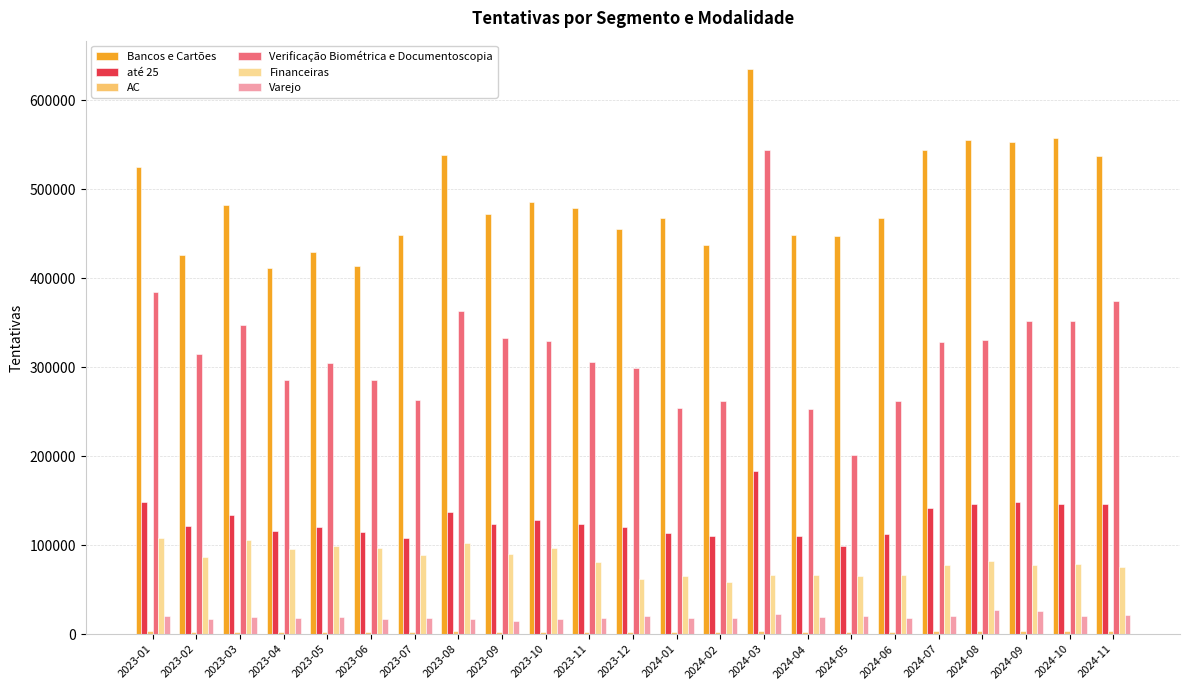

The value of Bancos e Cartões at 2024-10 is 557238. True or false?

True